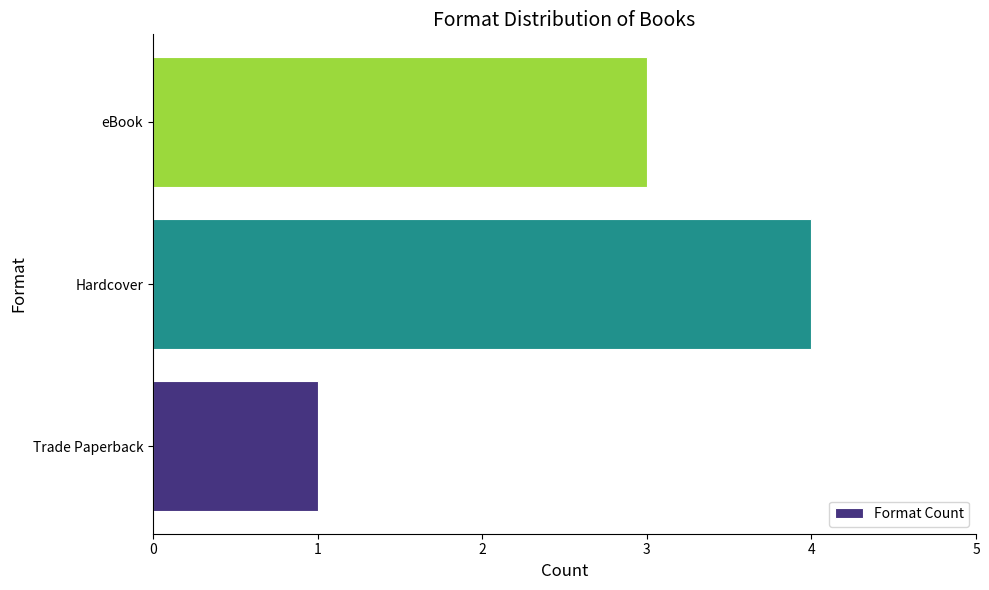

What is the maximum value shown in the chart?

4